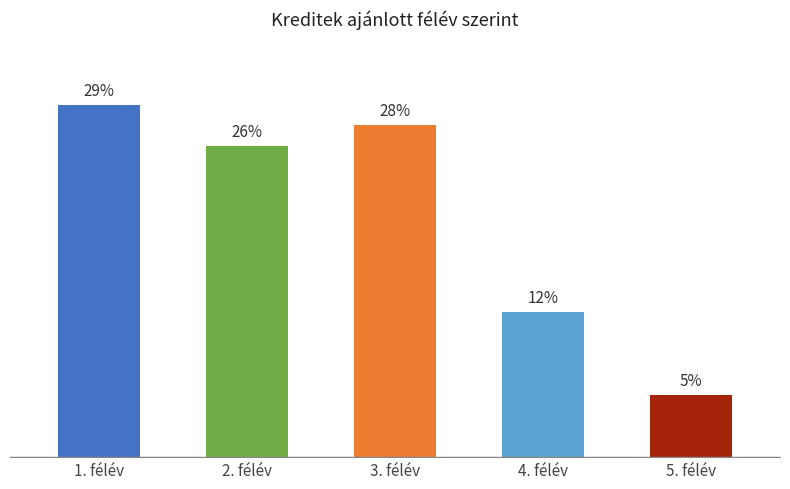

Does the chart contain any negative values?

No